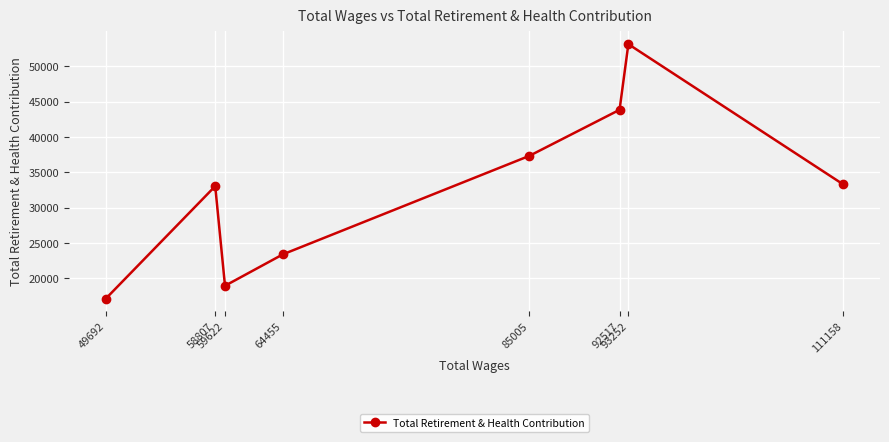

List the labels in order of value, largest first.

93252, 92517, 85005, 111158, 58807, 64455, 59622, 49692